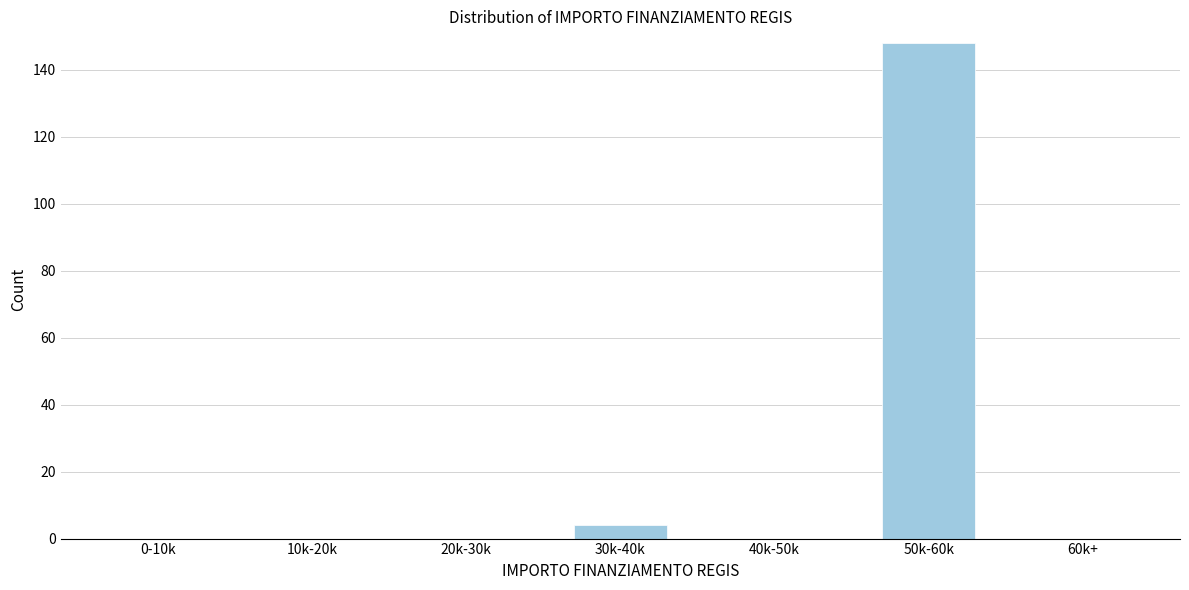

Reading left to right, extract all data points from this chart.

0-10k=0	10k-20k=0	20k-30k=0	30k-40k=4	40k-50k=0	50k-60k=148	60k+=0